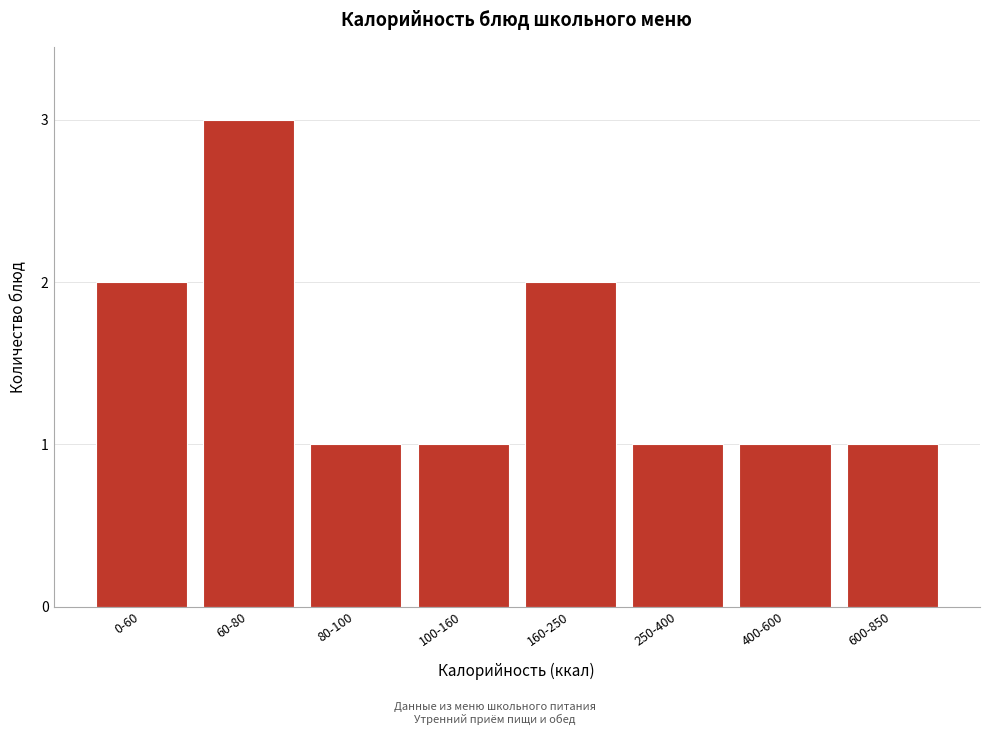

Reading left to right, what are all the values shown in this chart?

0-60=2	60-80=3	80-100=1	100-160=1	160-250=2	250-400=1	400-600=1	600-850=1